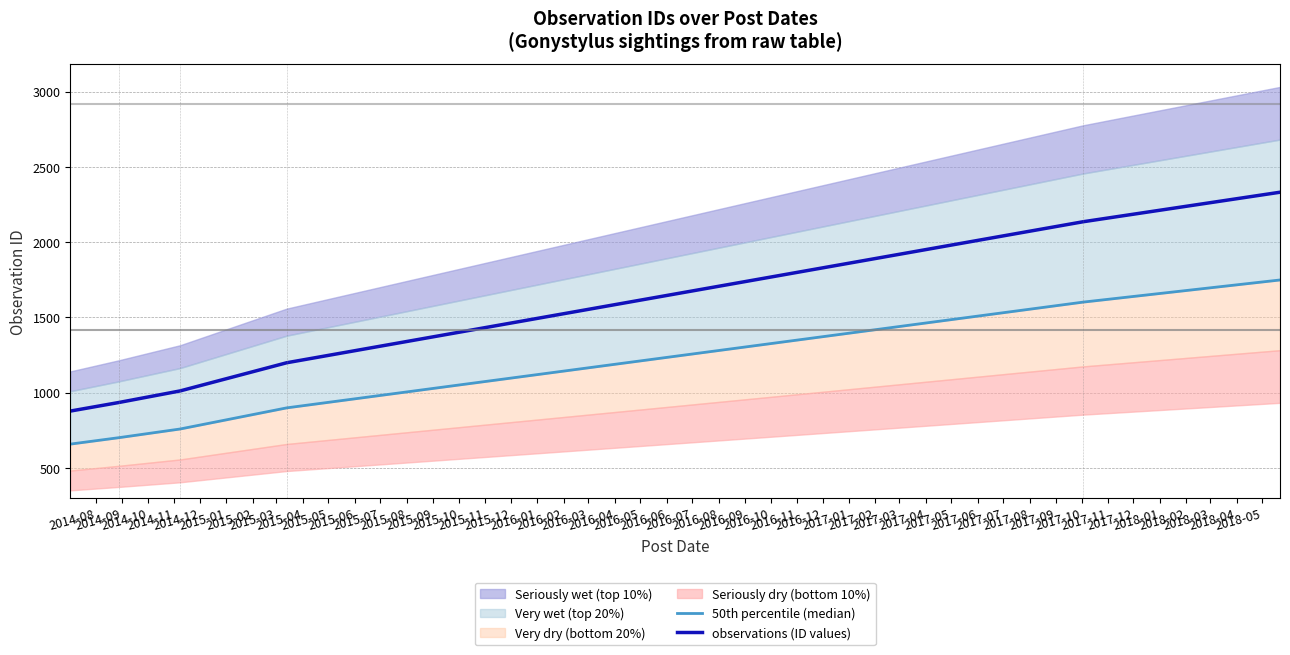

What is the total value across all series at 2014-10?

1771.0